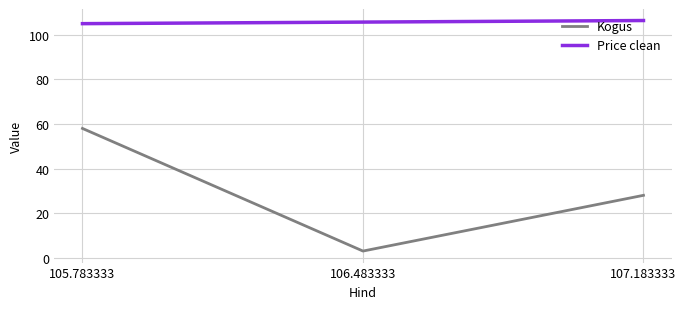

At which category is the sum across all series the highest?

105.783333